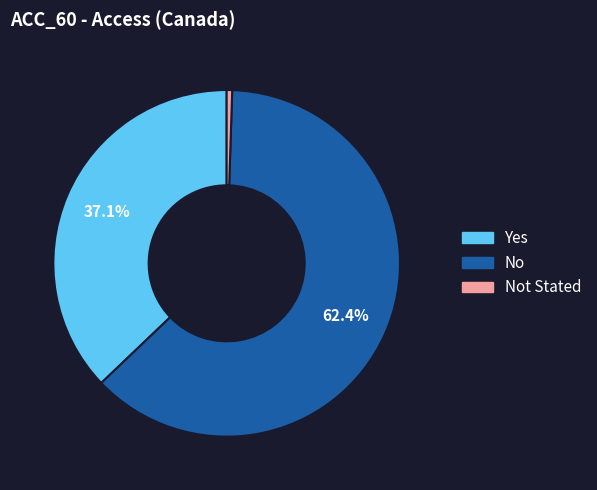

Is there any slice that represents more than half of the pie?

Yes